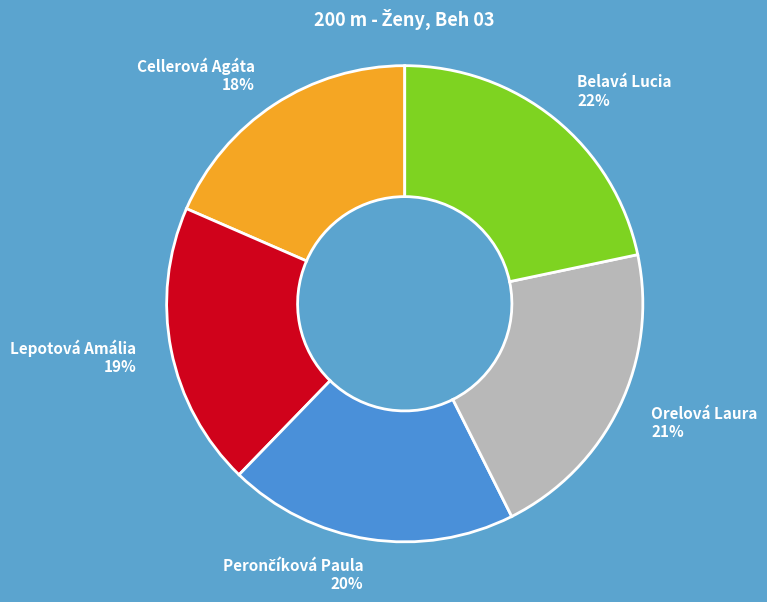

Approximately how many times larger is the value at Orelová Laura 21% compared to Belavá Lucia 22%?

1.0